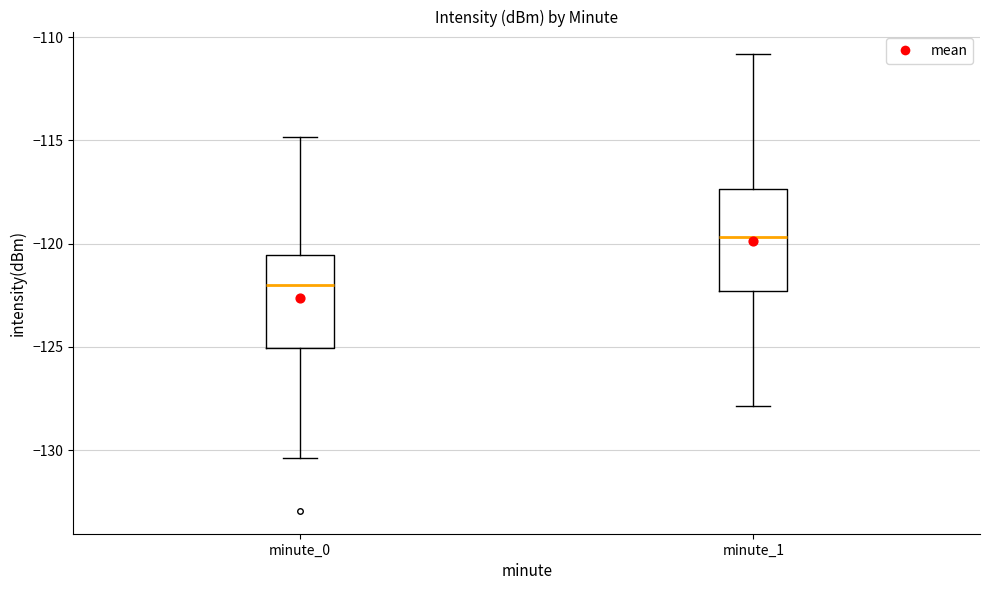

Where does the upper whisker of the box for minute_1 end on the y-axis? The values are not printed on the chart, so give them approximately, as read against the axis.

-111.0